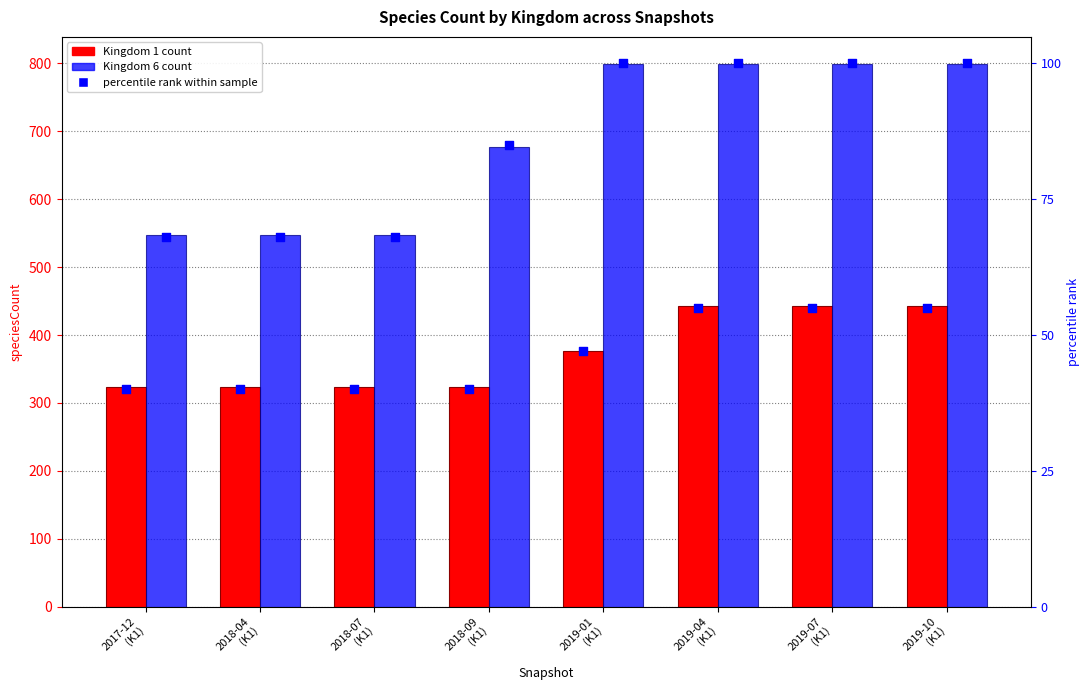

At which category is the sum across all series the highest?

2019-04
(K1)